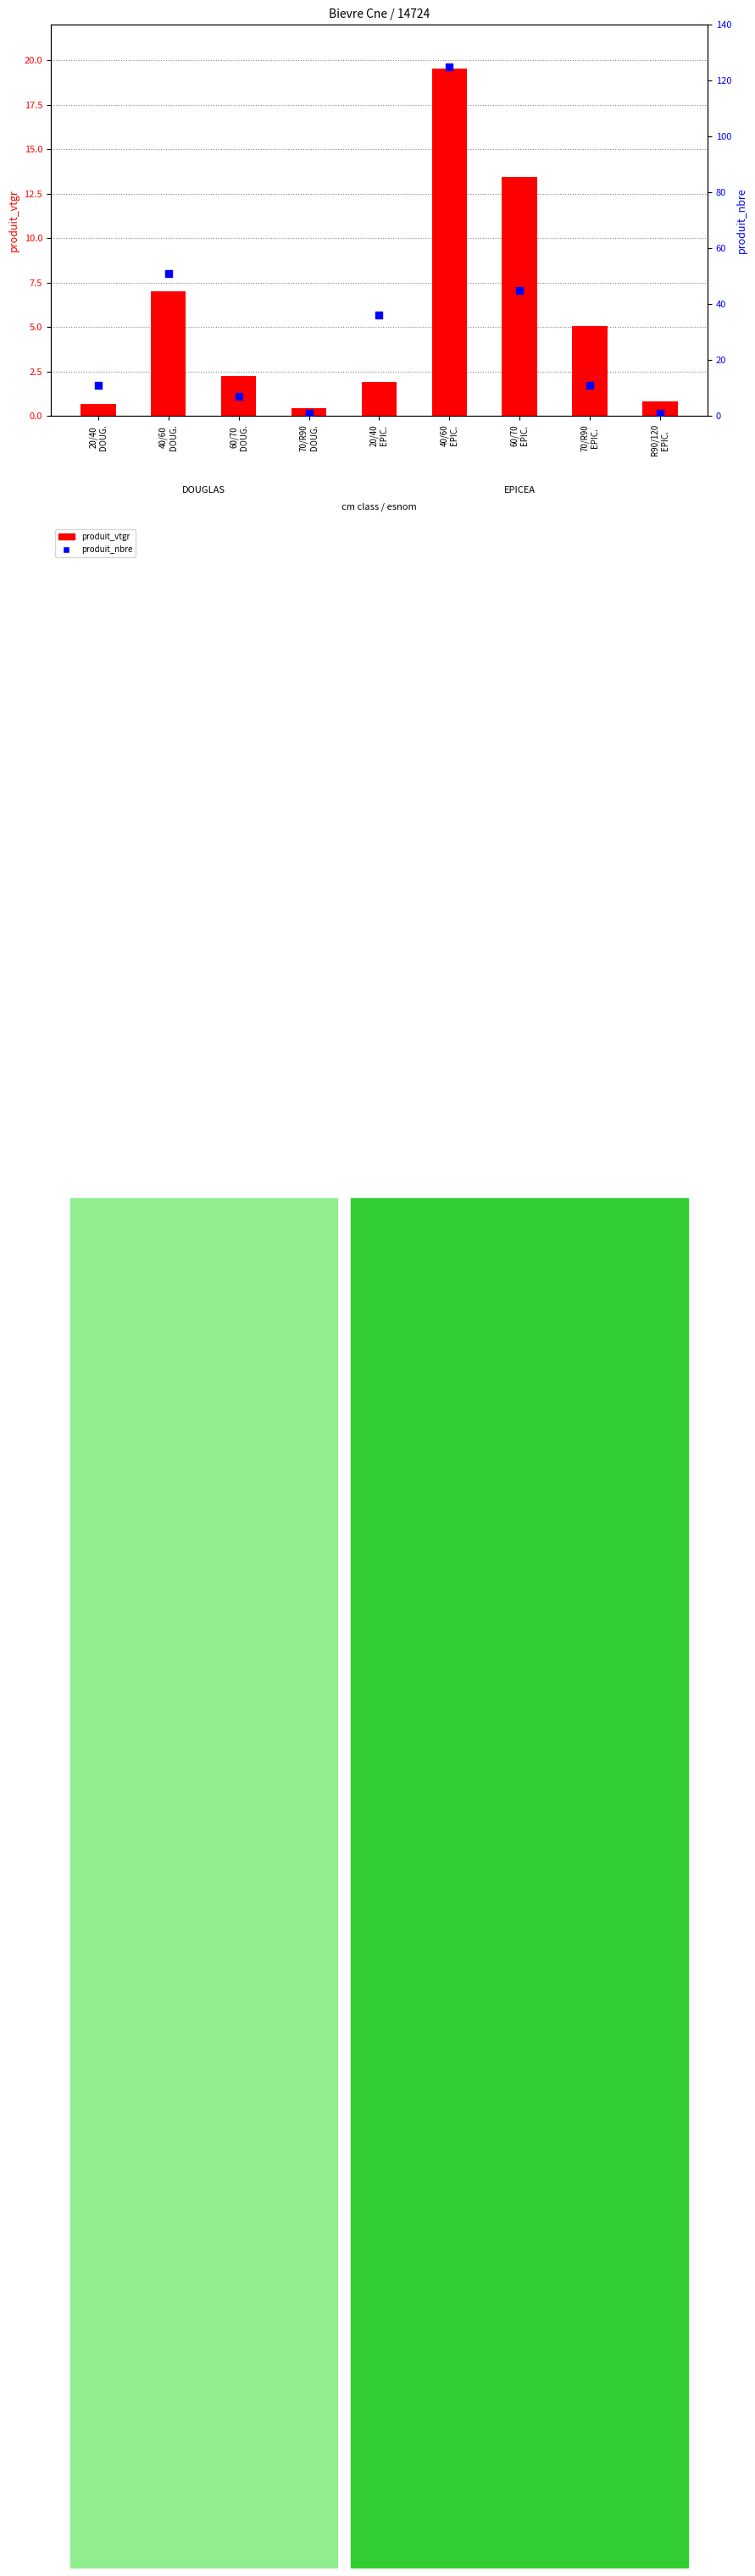

At how many categories does at least one series exceed 40?

3